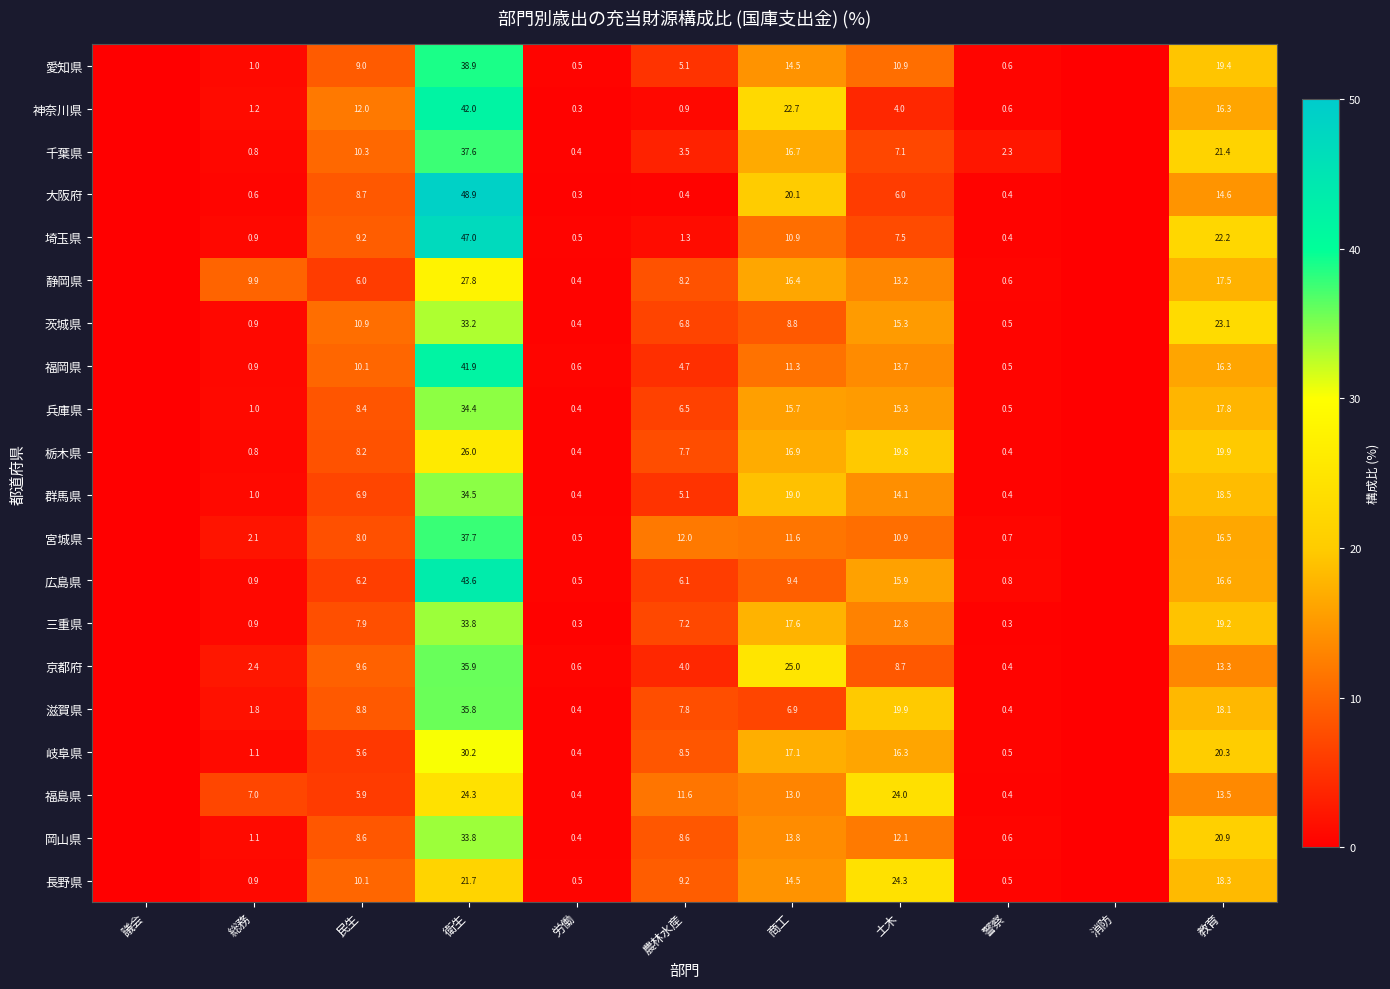

What is the difference between the highest and lowest values at 警察?

2.0